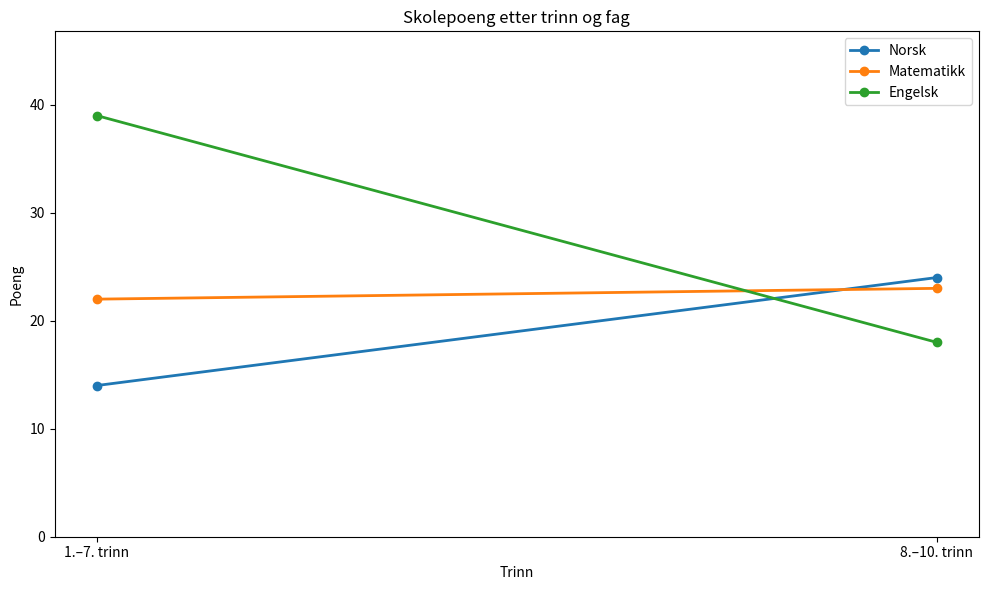

What is the label of the 1st point from the left?

1.–7. trinn